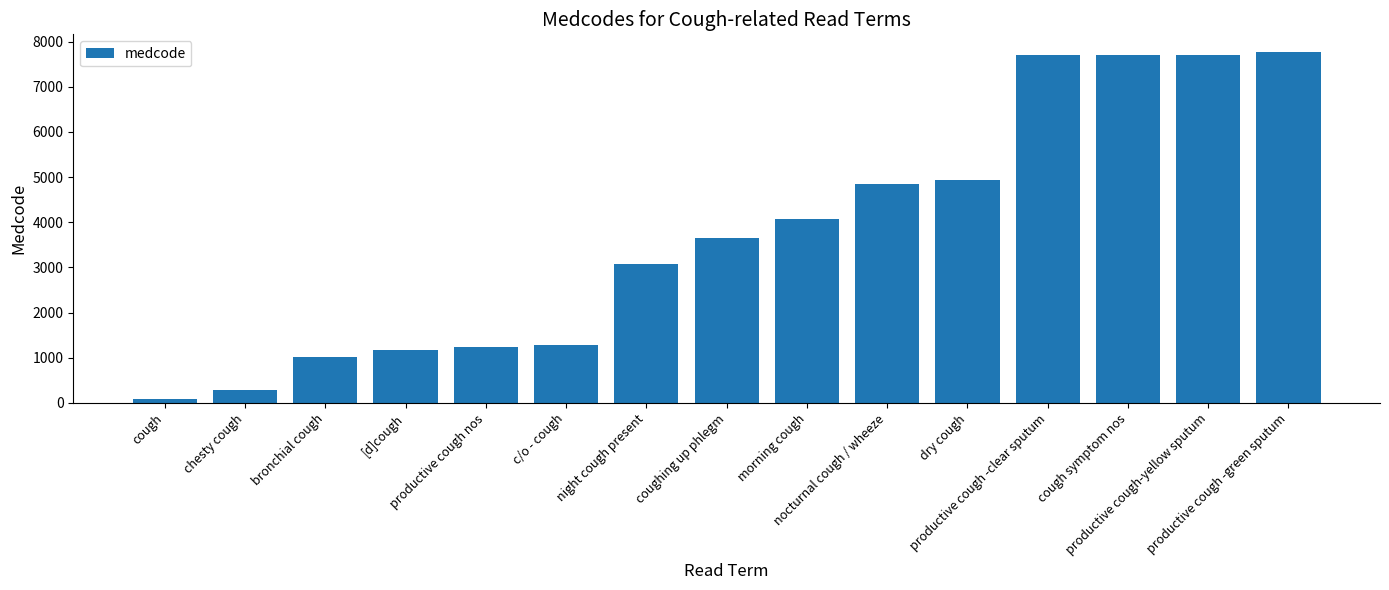

What is the value of the 12th bar from the left?

7706